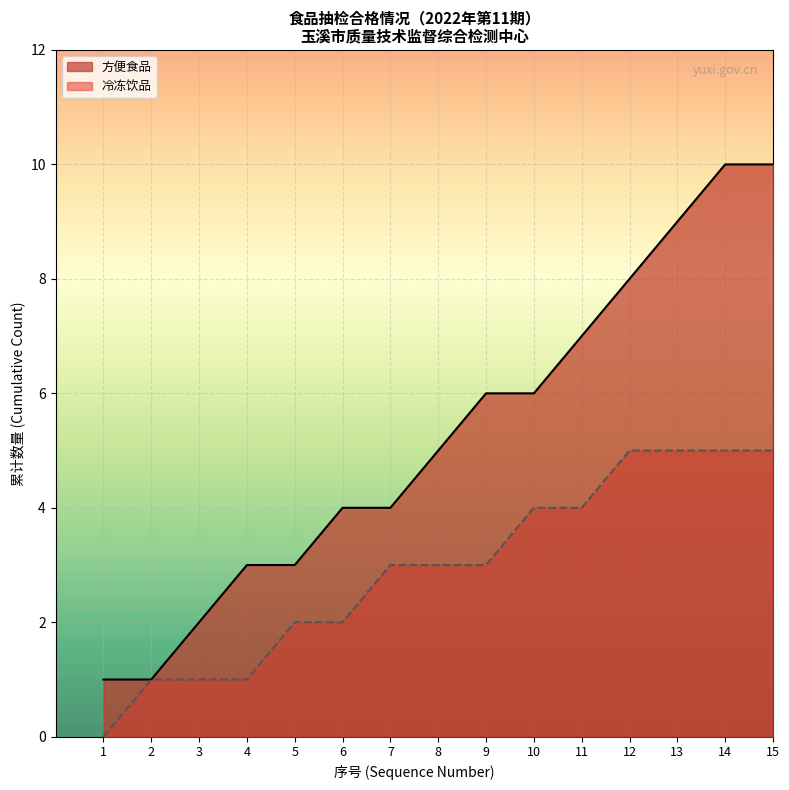

Is the value of 冷冻饮品 at 6 greater than the value of 方便食品 at 8?

No